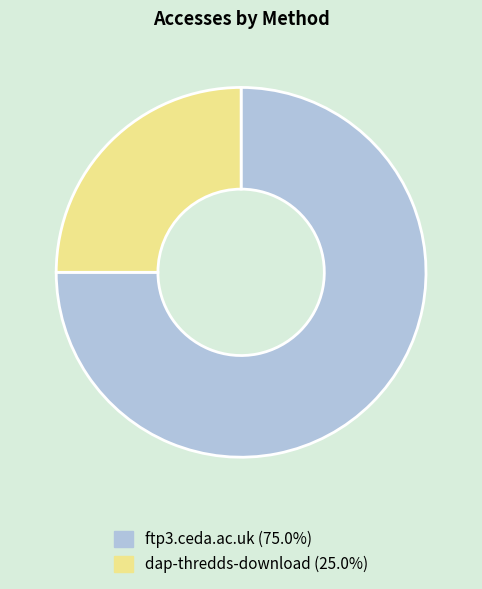

Is dap-thredds-download the majority of the pie?

No